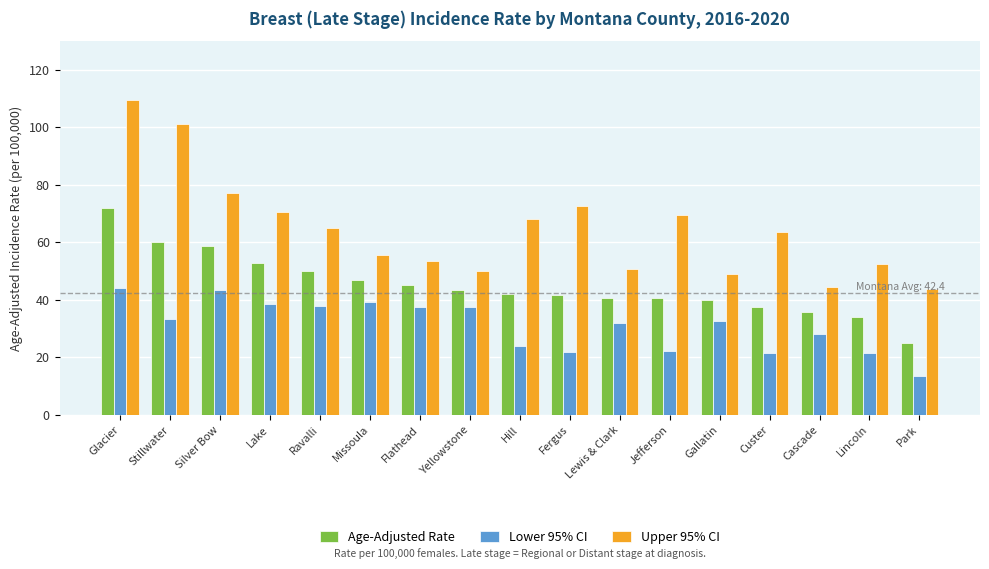

What is the lowest value of the Age-Adjusted Rate series?

25.0